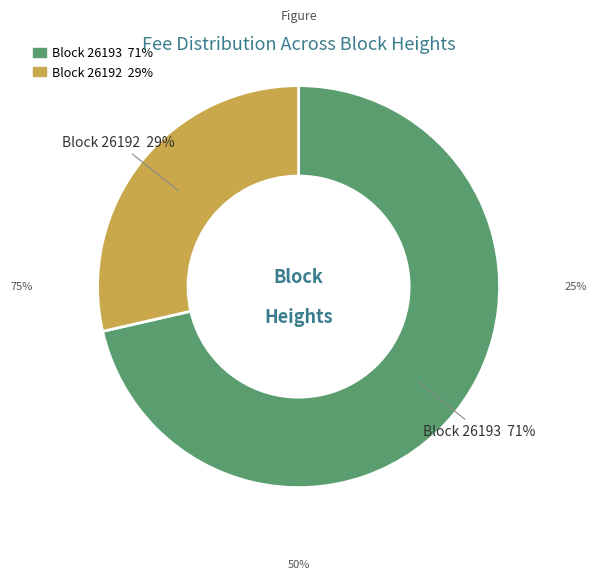

Is there a majority slice in this chart?

Yes